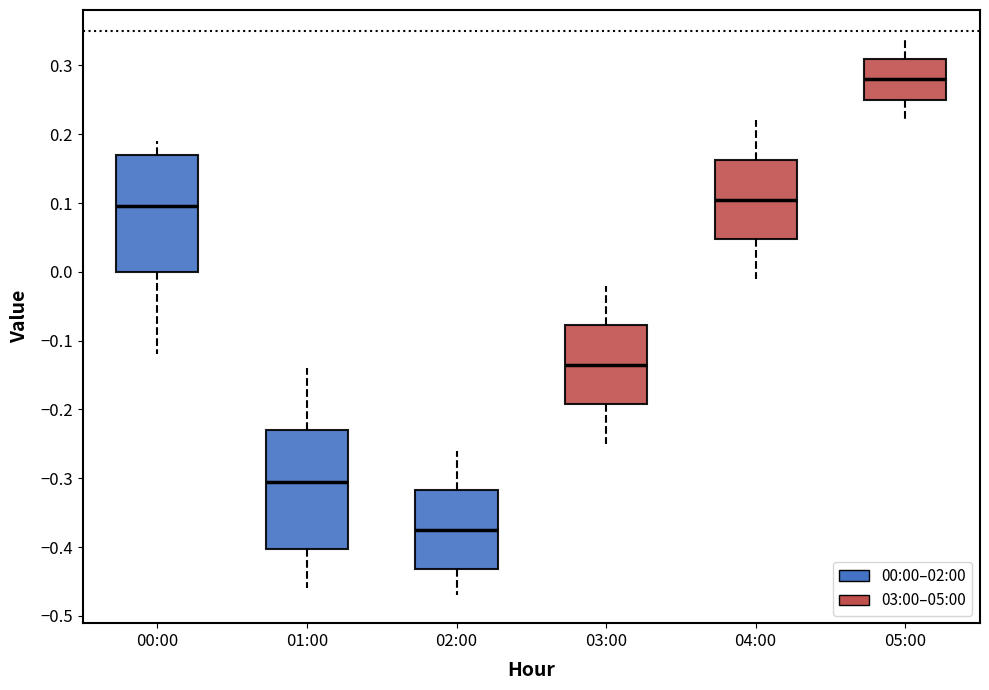

Which box's median line is the highest?

05:00